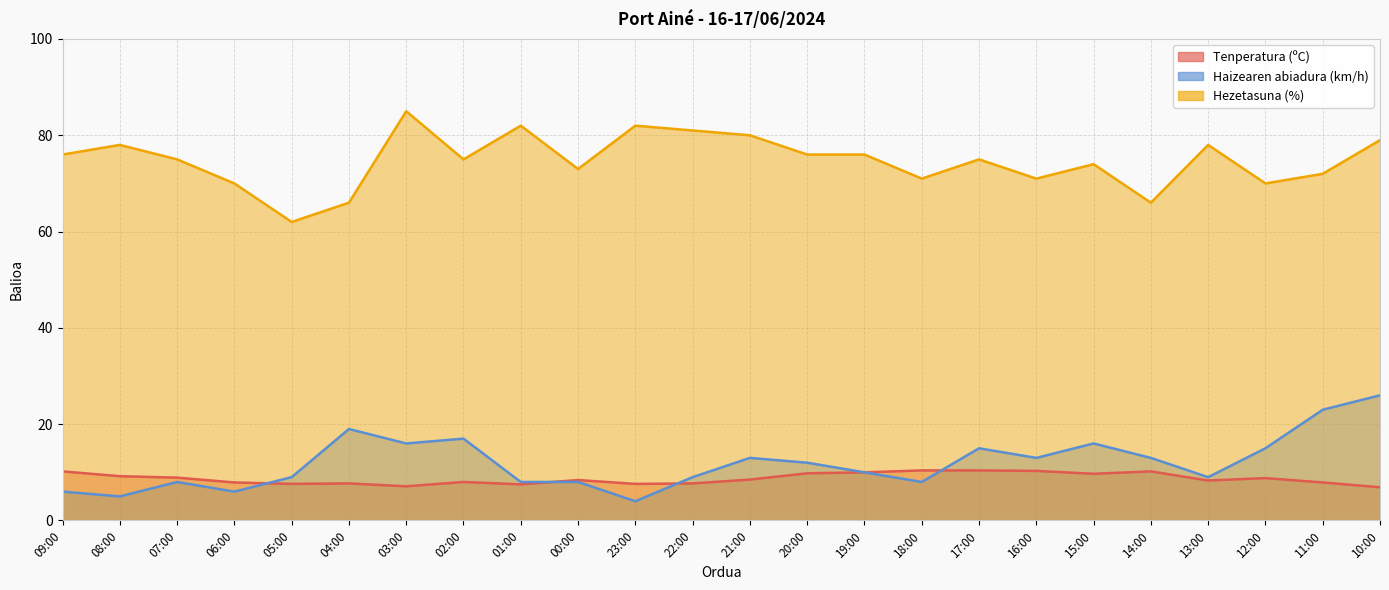

Where is the first local minimum for Tenperatura (ºC)?

05:00